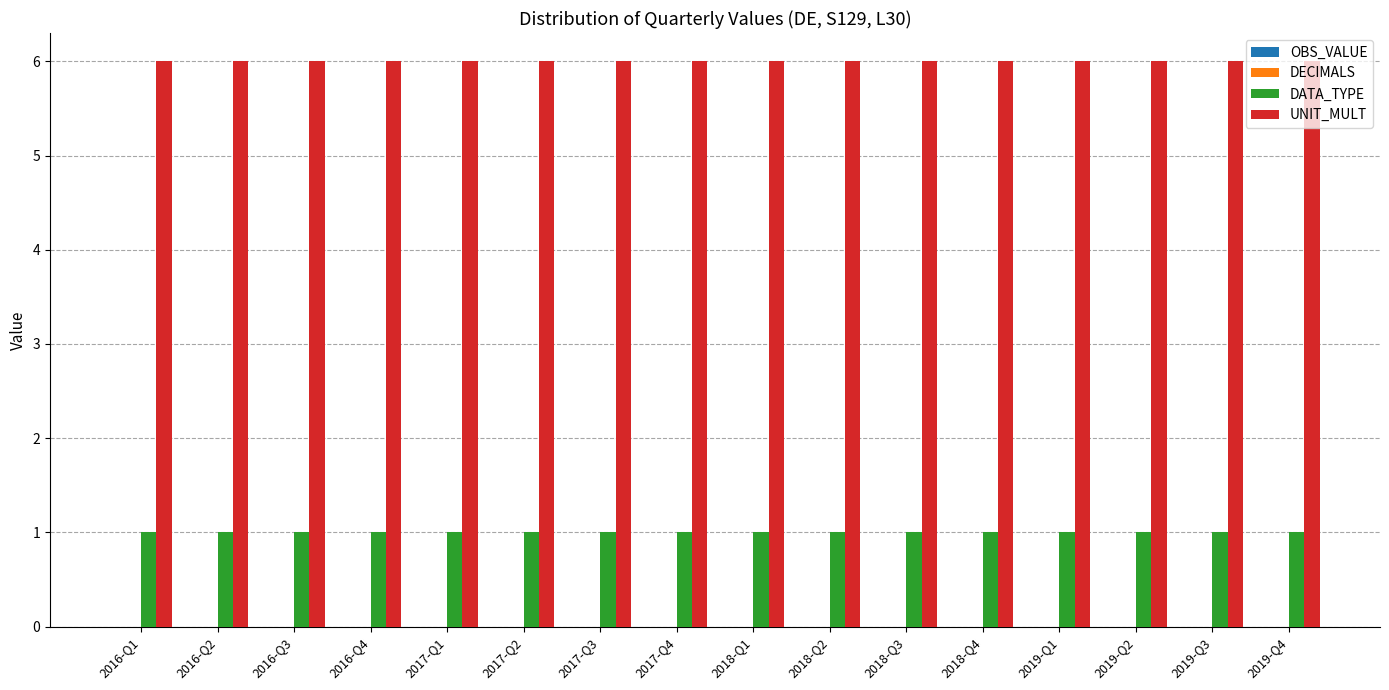

What is the total value across all series at 2016-Q4?

7